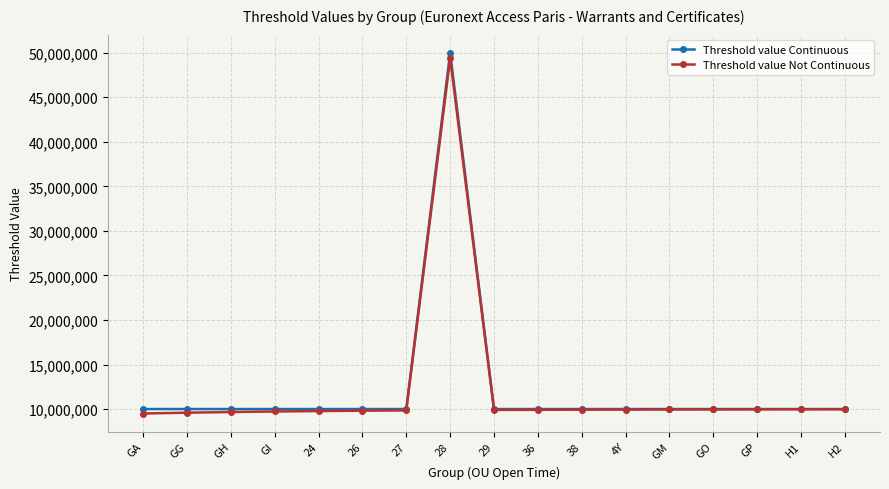

How many lines are shown in the chart?

2